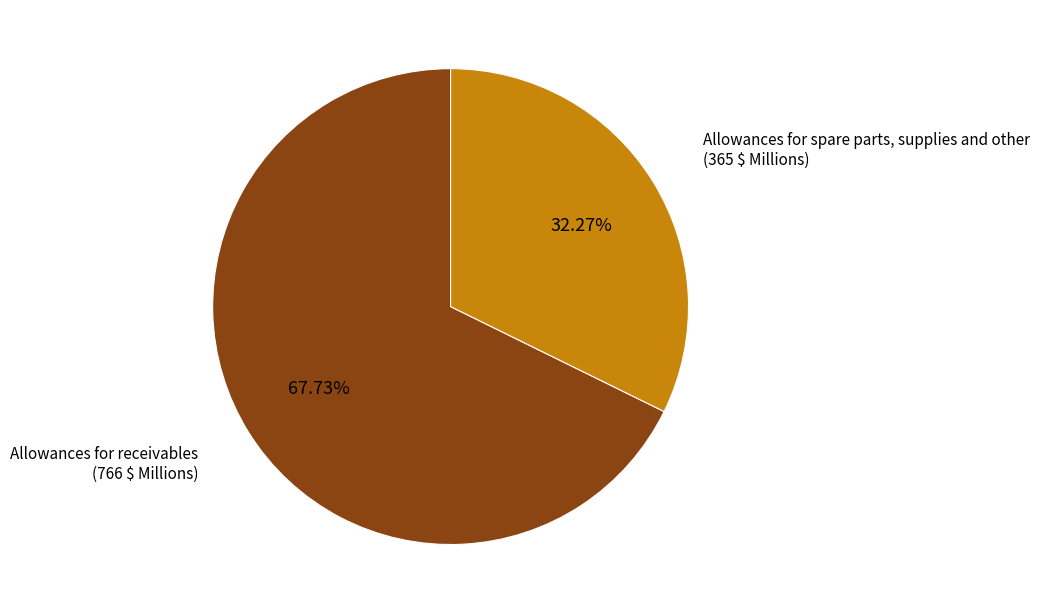

Does any single category account for the majority?

Yes